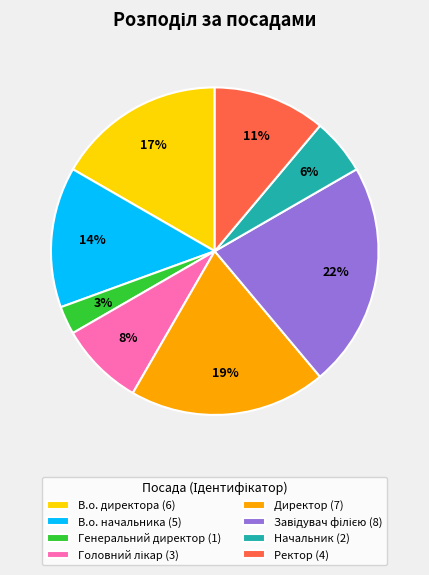

True or false: Генеральний директор (1) accounts for 3% of the total.

True